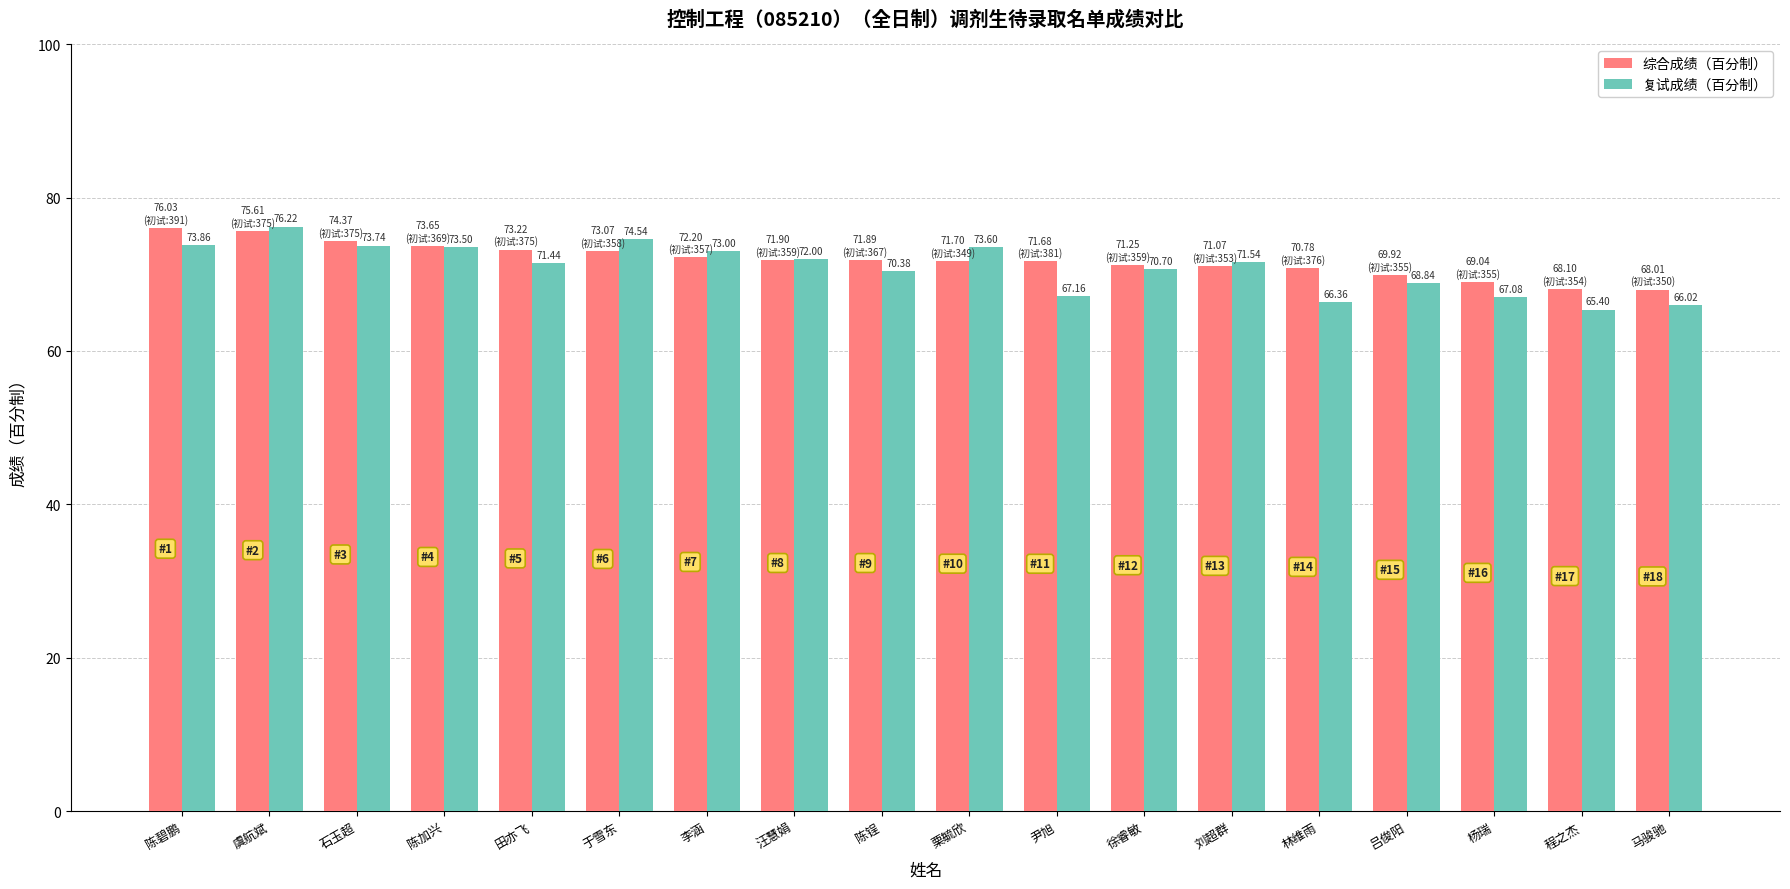

At how many categories does at least one series exceed 75?

2